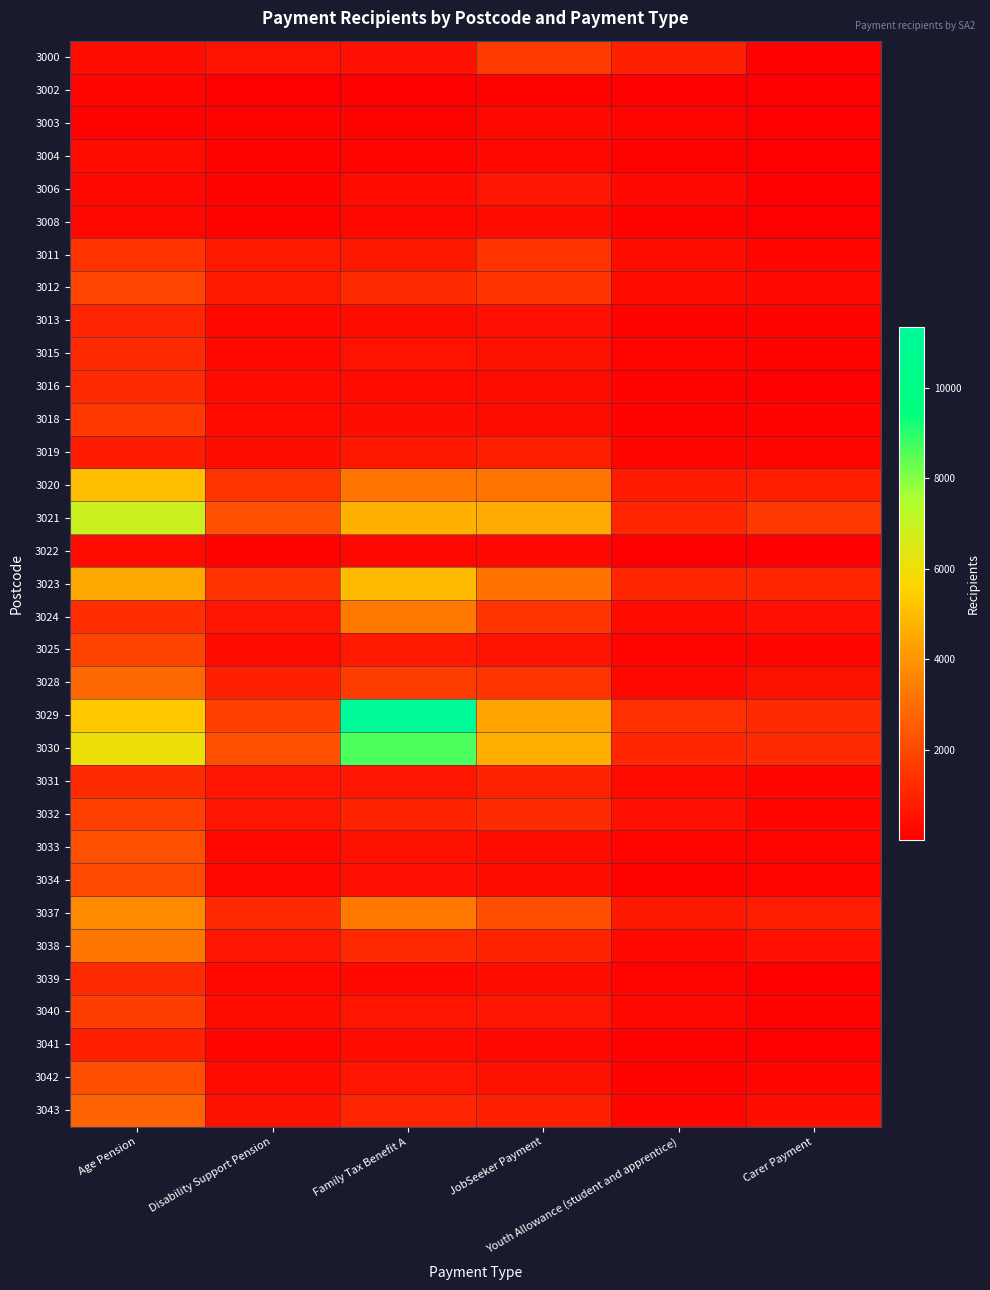

Which has a higher value, Family Tax Benefit A or Disability Support Pension?

Disability Support Pension